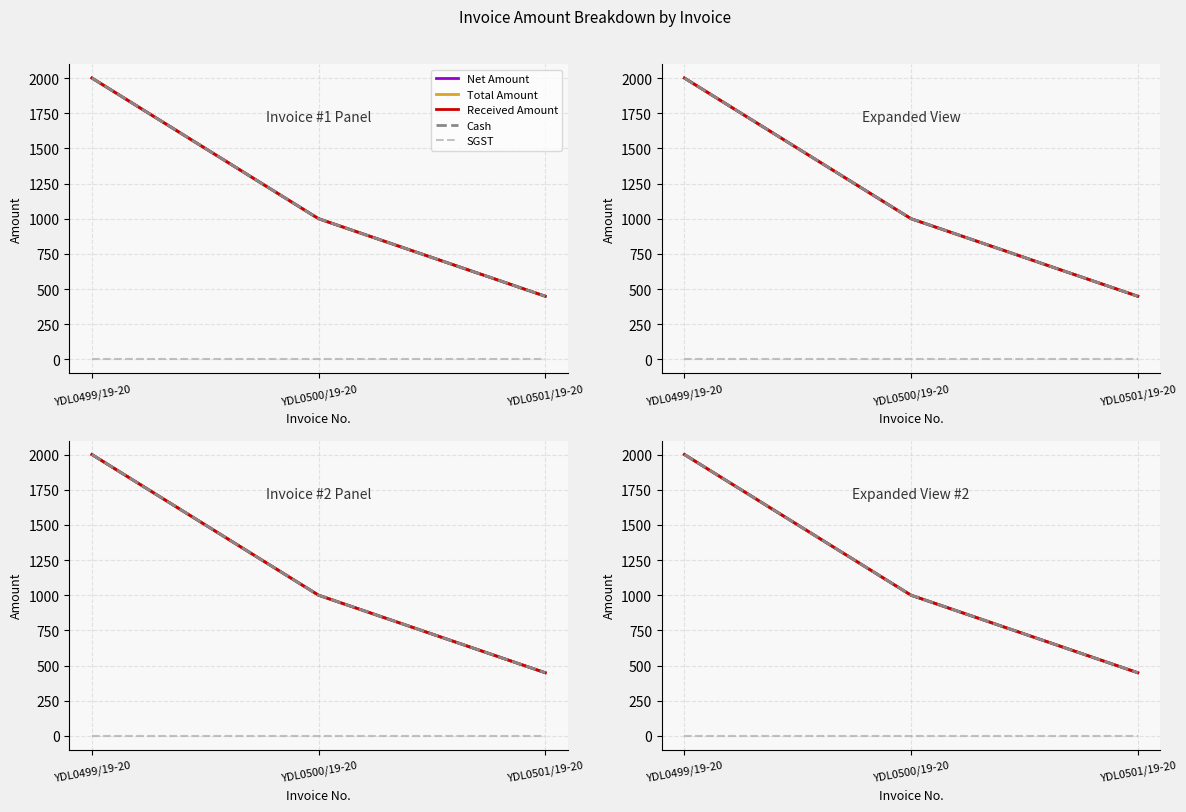

How many data points does each series have?

3